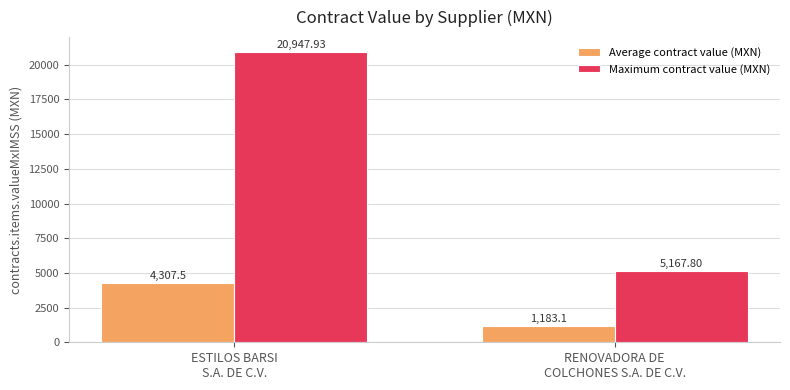

What are all the series names shown in the legend?

Average contract value (MXN), Maximum contract value (MXN)